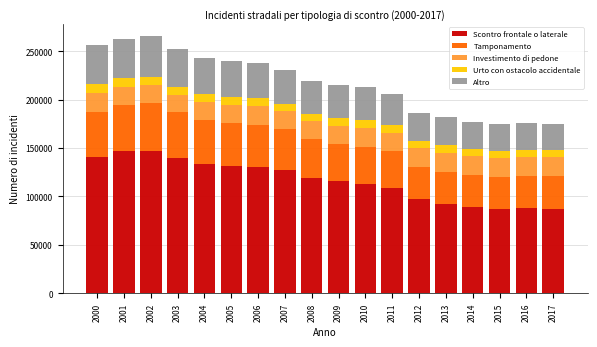

What is the total value across all series at 2012?

186727